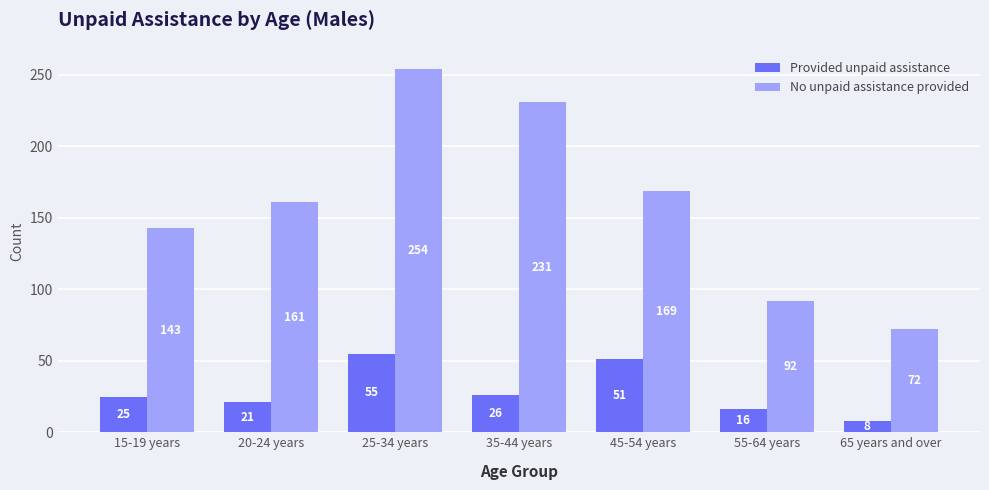

What is the label of the 3rd bar from the right?

45-54 years